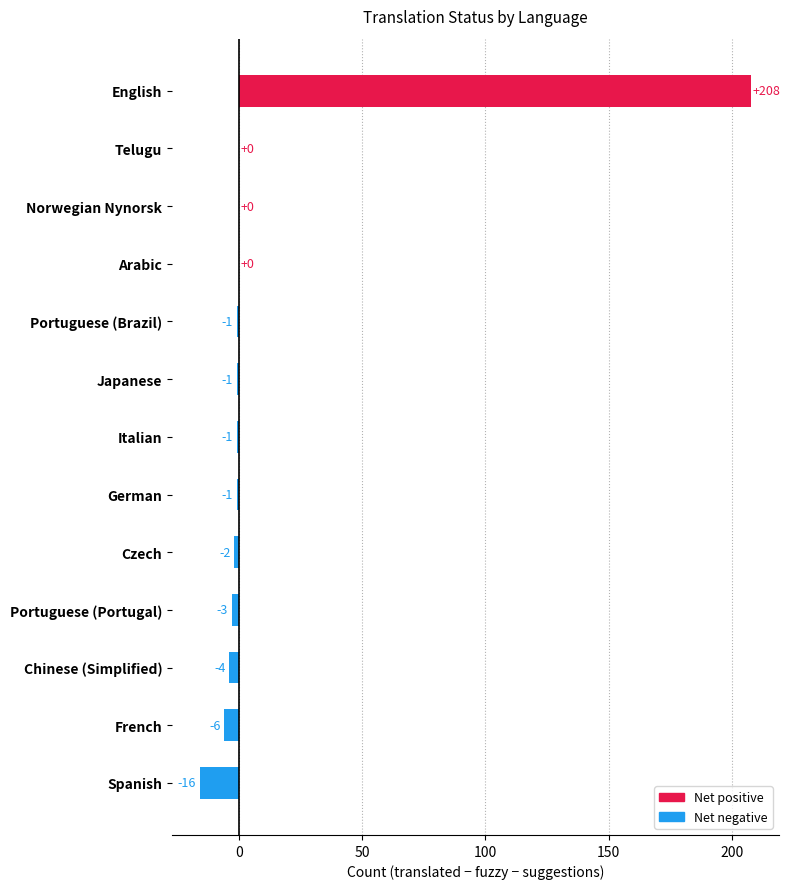

What is the maximum value shown in the chart?

208